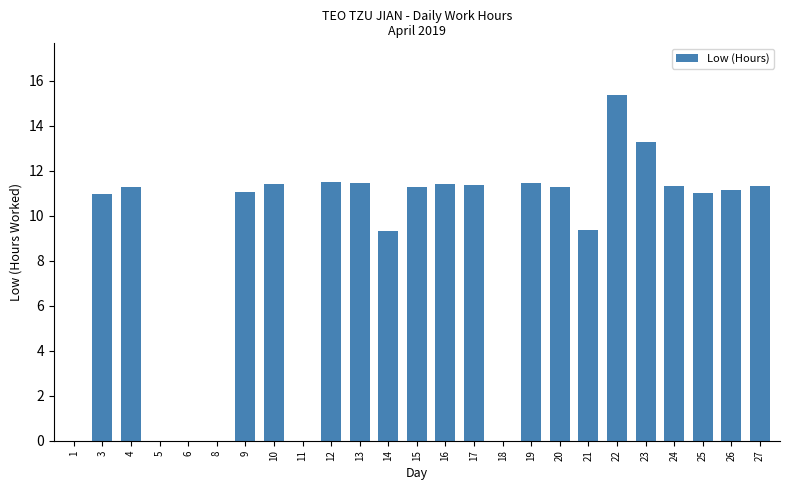

What is the sum of all values?

216.4